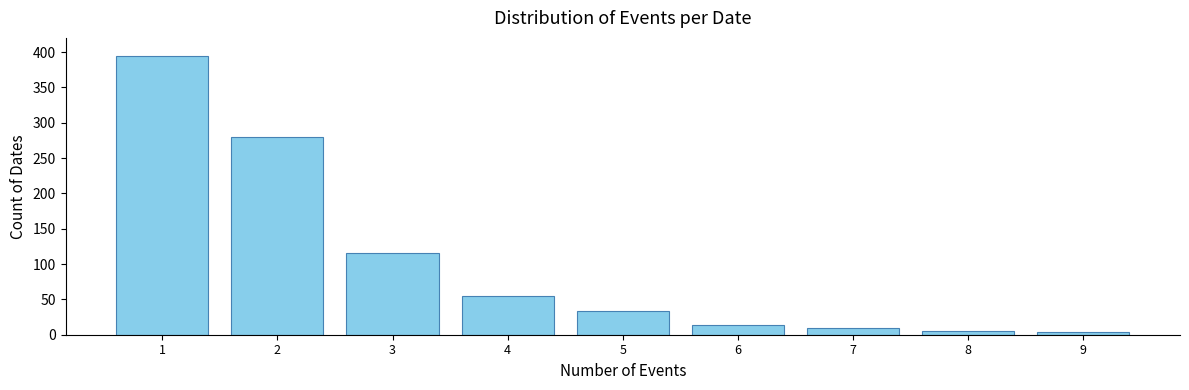

What is the sum of all values?

911